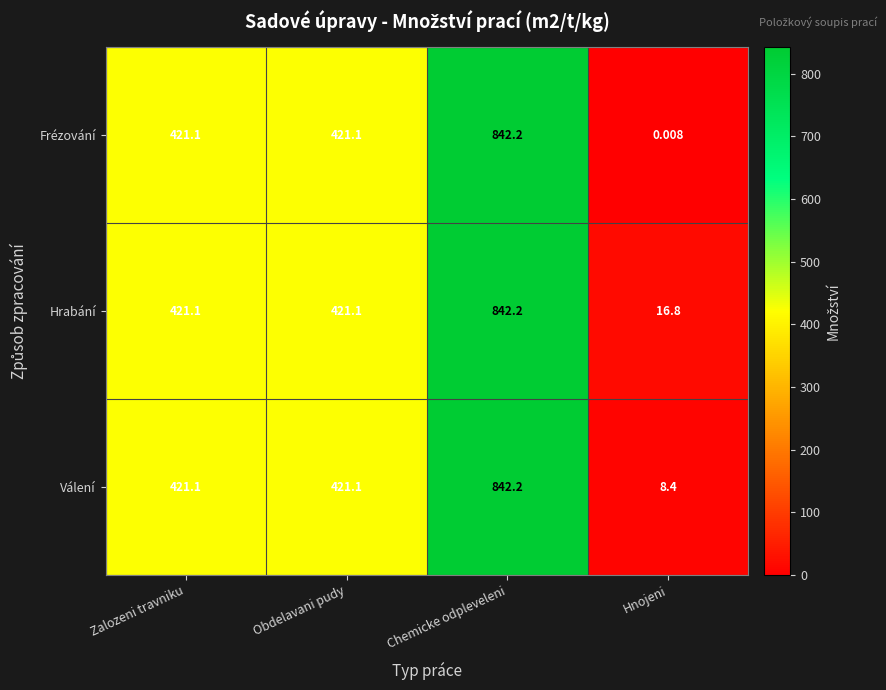

List the series in order of their overall mean, lowest first.

Frézování, Válení, Hrabání